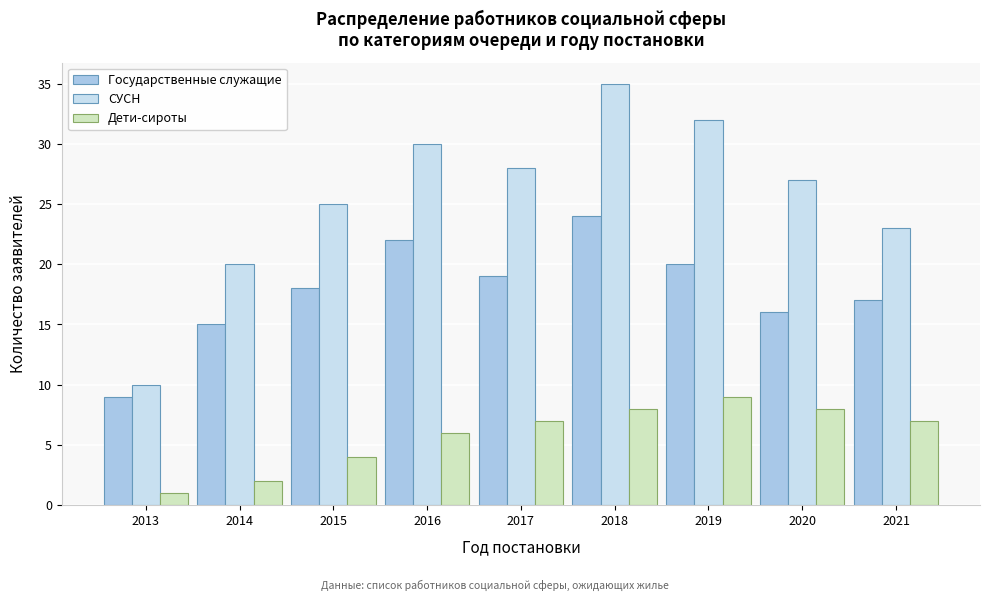

Reading left to right, list all the values displayed in this chart.

Государственные служащие: 2013=9	2014=15	2015=18	2016=22	2017=19	2018=24	2019=20	2020=16	2021=17
СУСН: 2013=10	2014=20	2015=25	2016=30	2017=28	2018=35	2019=32	2020=27	2021=23
Дети-сироты: 2013=1	2014=2	2015=4	2016=6	2017=7	2018=8	2019=9	2020=8	2021=7